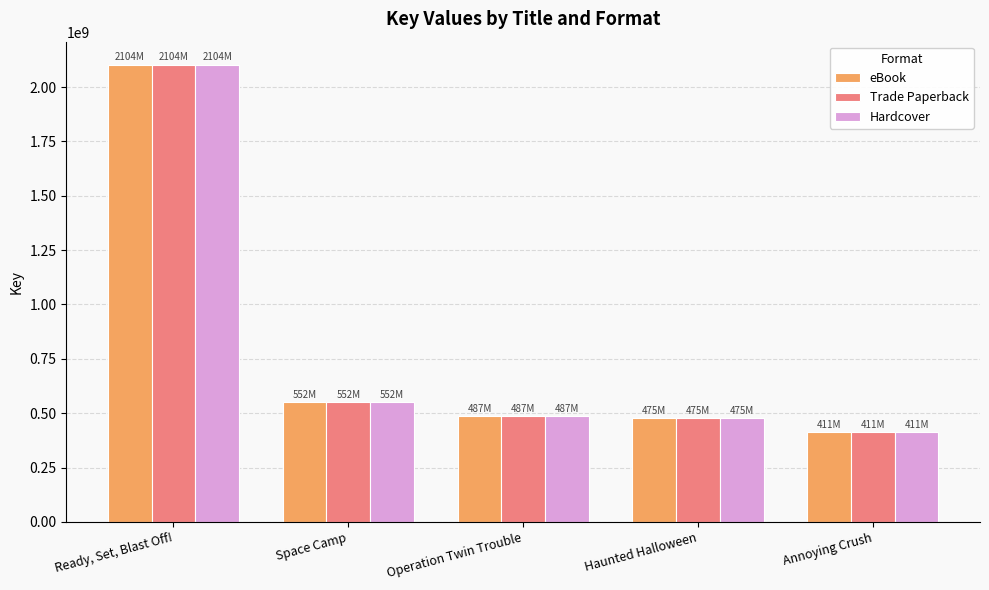

Does the chart contain any negative values?

No